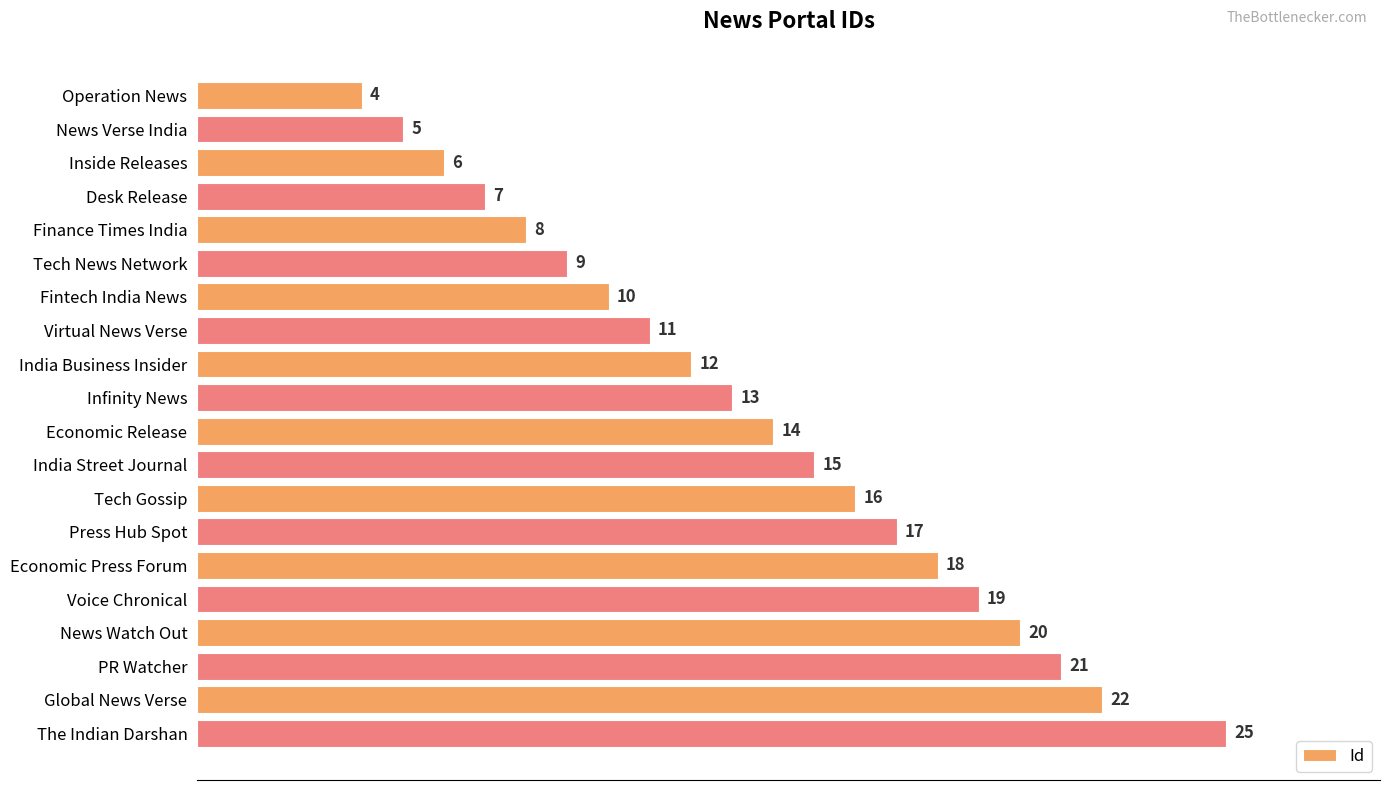

What is the value of the 13th bar from the top?

16